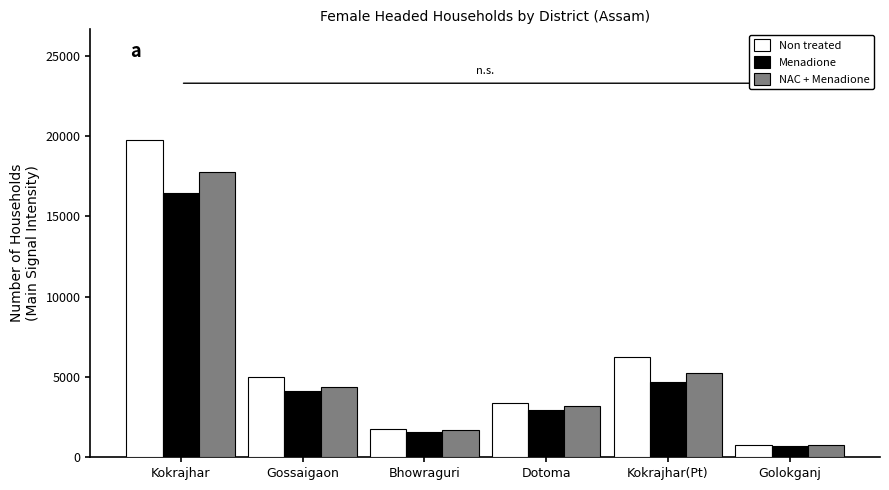

How many data points does each series have?

6